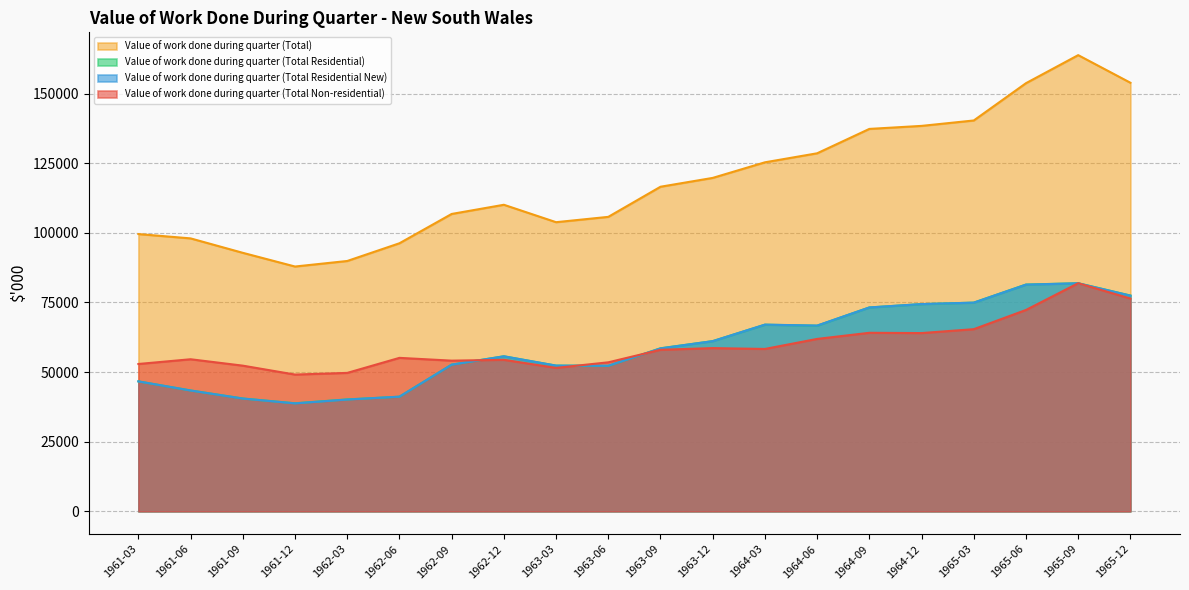

What is the label of the 14th point from the right?

1962-09